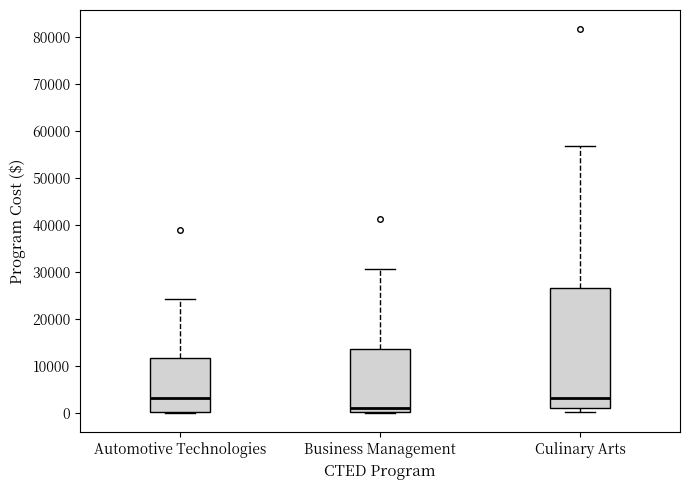

Reading left to right, transcribe this box plot: for each box, give where its median line is, the range the box spans, and where its two whiskers end, as read against the y-axis. The values are not printed on the chart, so give them approximately, as read against the axis.

Automotive Technologies: median 3000, box 0 to 12000, whiskers 0 (just below the box's lower edge) to 24000
Business Management: median 1000, box 0 to 14000, whiskers 0 to 31000
Culinary Arts: median 3000, box 1000 to 27000, whiskers 0 to 57000